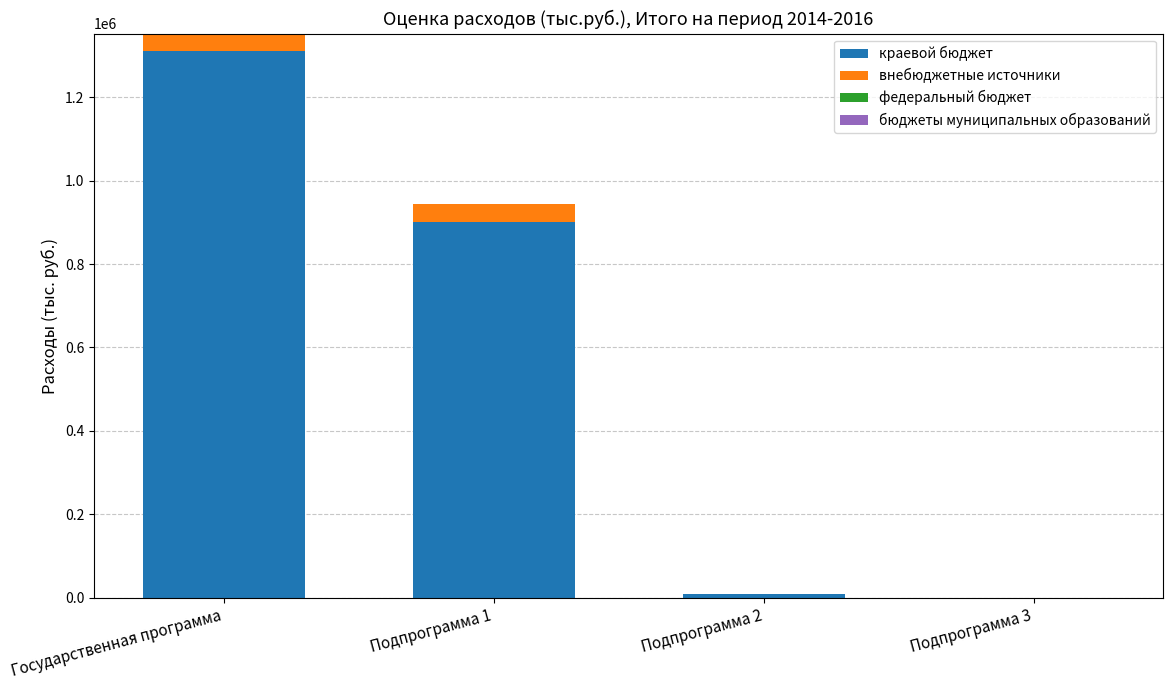

What is the sum of all краевой бюджет values?

2220836.4